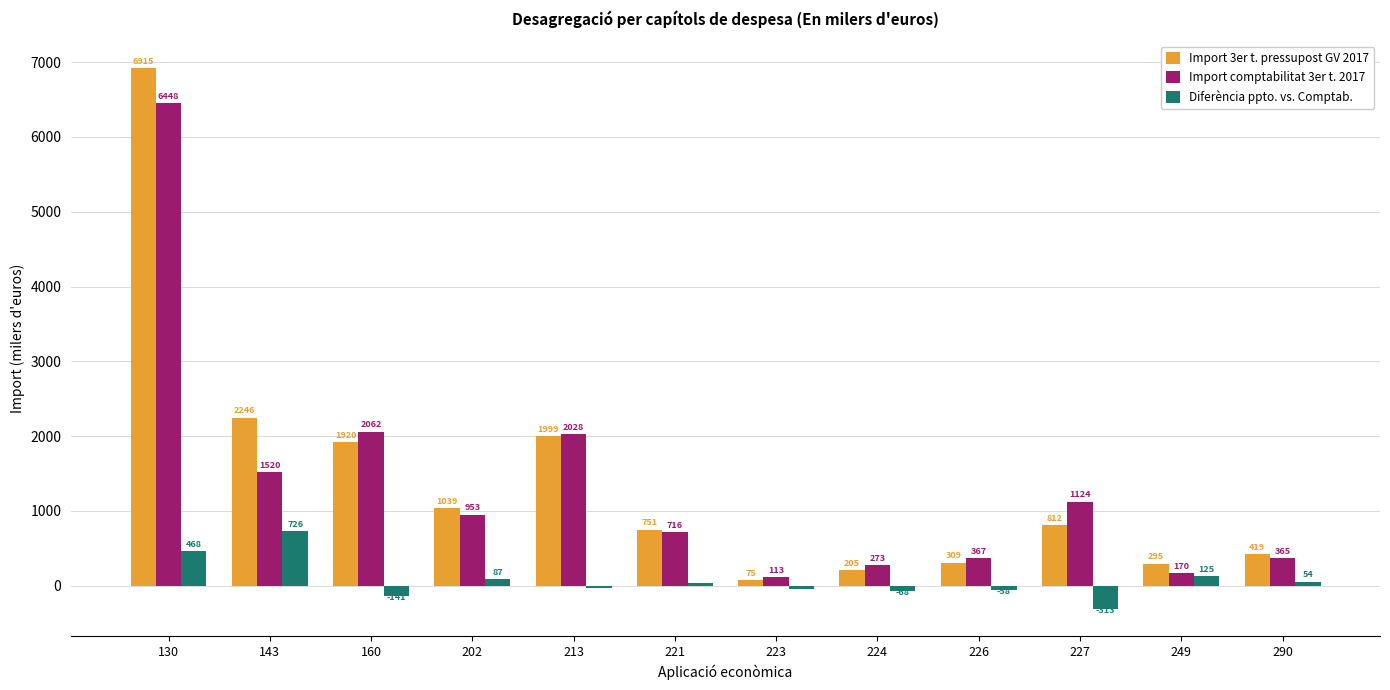

True or false: Diferència ppto. vs. Comptab. has a value of -67.6 at 224.

True